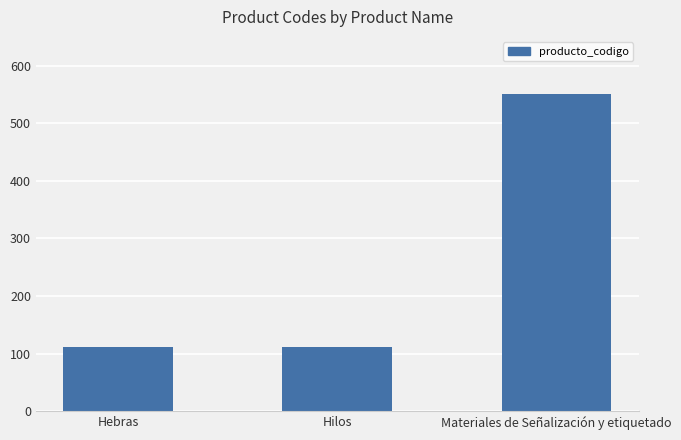

At which category does the chart reach its minimum across all series?

Hebras